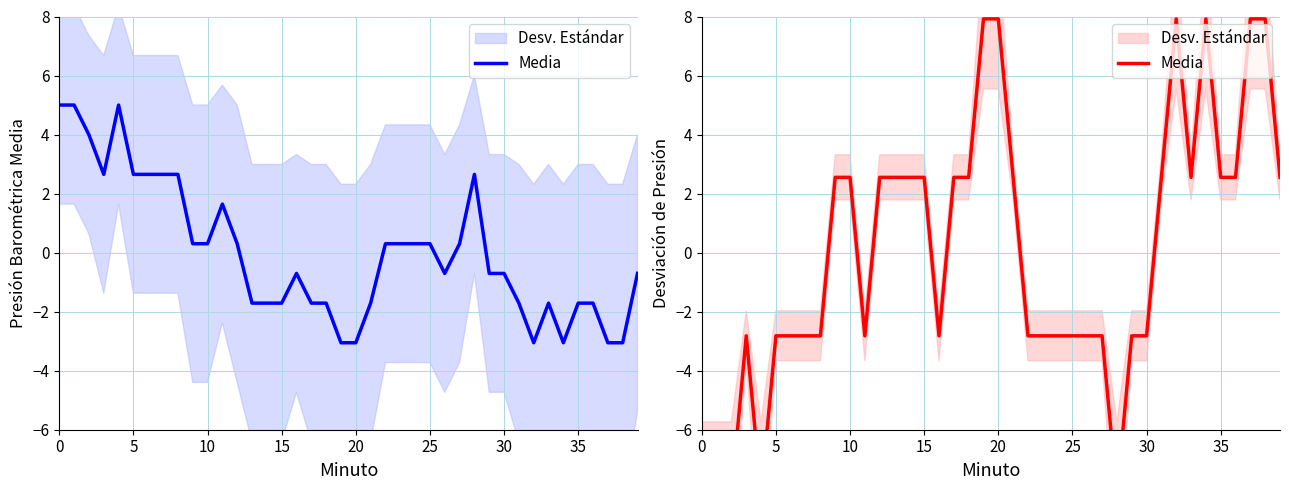

Does the chart have visible grid lines?

Yes